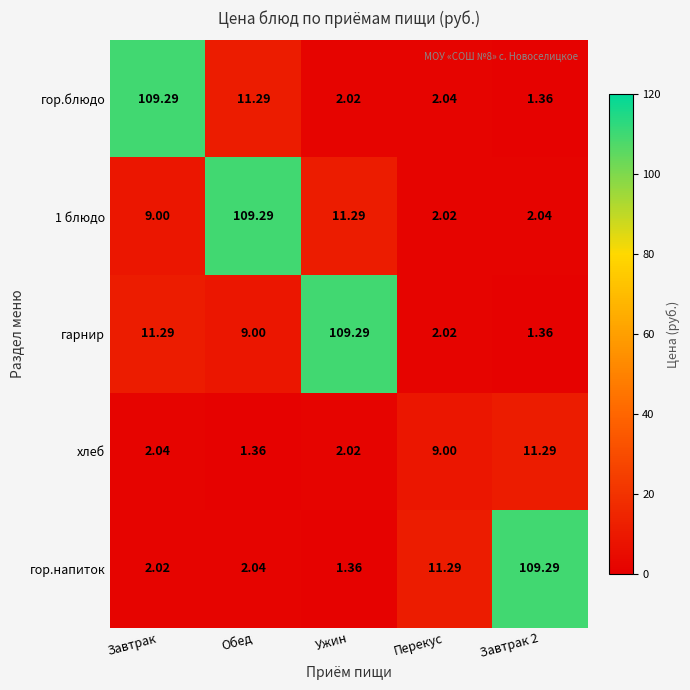

At which label is гор.напиток closest to 55?

Перекус